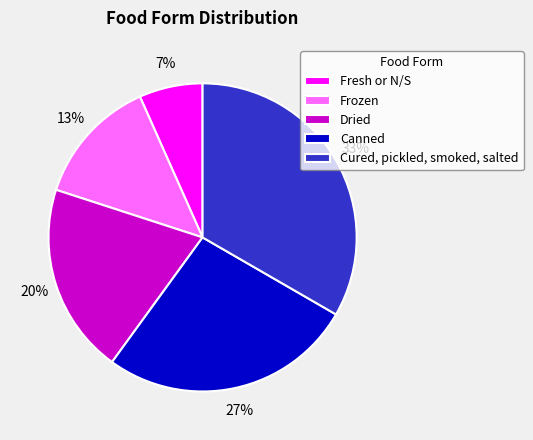

How many segments does this pie chart have?

5